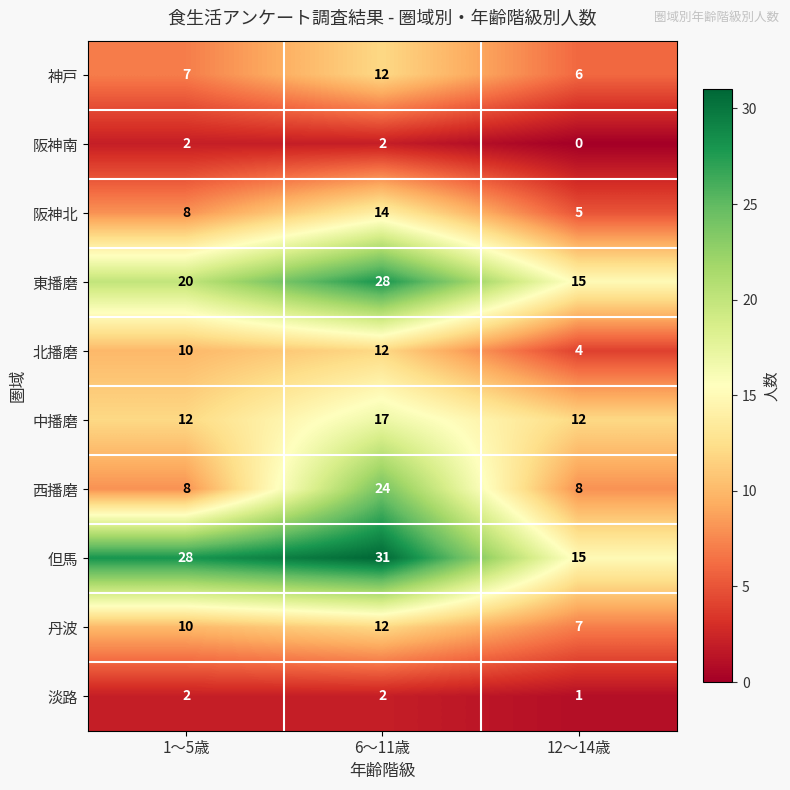

What is the average value of the 但馬 series?

25